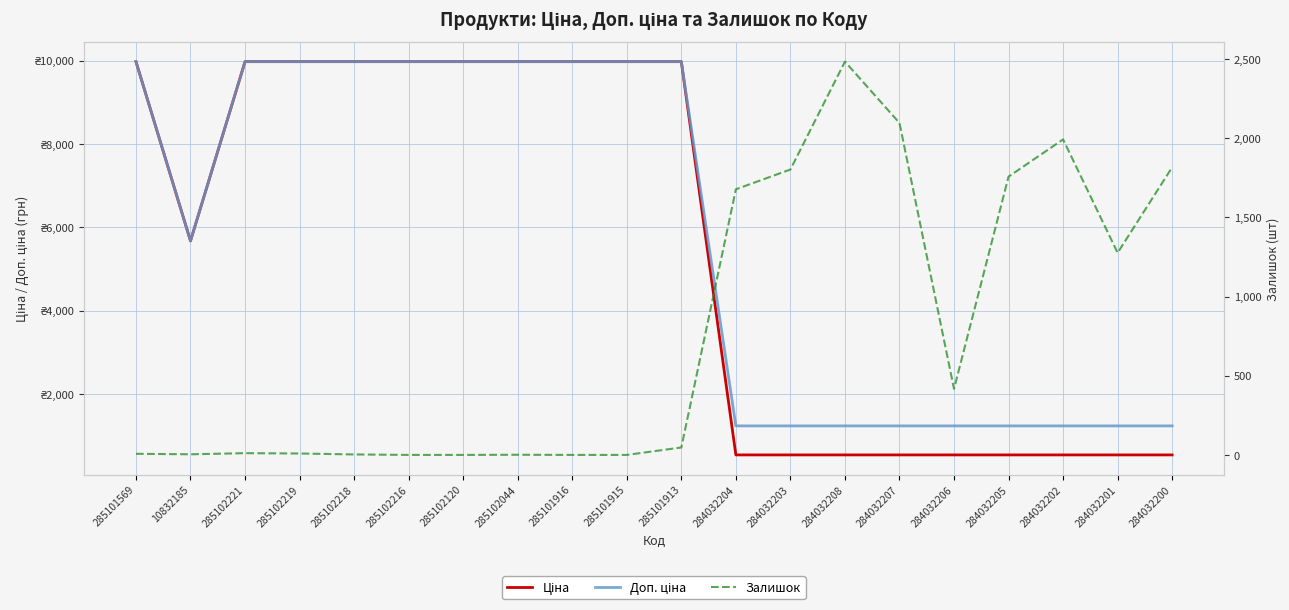

Reading left to right, list all the values displayed in this chart.

Ціна: 285101569=9975.0	10832185=5673.8	285102221=9975.0	285102219=9975.0	285102218=9975.0	285102216=9975.0	285102120=9975.0	285102044=9975.0	285101916=9975.0	285101915=9975.0	285101913=9975.0	284032204=539.0	284032203=539.0	284032208=539.0	284032207=539.0	284032206=539.0	284032205=539.0	284032202=539.0	284032201=539.0	284032200=539.0
Доп. ціна: 285101569=9975.0	10832185=5673.8	285102221=9975.0	285102219=9975.0	285102218=9975.0	285102216=9975.0	285102120=9975.0	285102044=9975.0	285101916=9975.0	285101915=9975.0	285101913=9975.0	284032204=1235.4	284032203=1235.4	284032208=1235.4	284032207=1235.4	284032206=1235.4	284032205=1235.4	284032202=1235.4	284032201=1235.4	284032200=1235.4
Залишок: 285101569=7.0	10832185=4.0	285102221=11.0	285102219=9.0	285102218=3.0	285102216=0.0	285102120=0.0	285102044=1.0	285101916=0.0	285101915=0.0	285101913=47.0	284032204=1677.0	284032203=1802.0	284032208=2483.0	284032207=2096.0	284032206=417.0	284032205=1757.0	284032202=1992.0	284032201=1276.0	284032200=1816.0